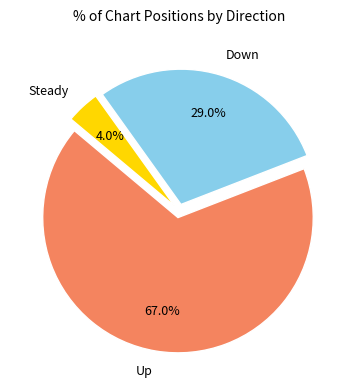

Which category has the smallest portion of the pie?

Steady